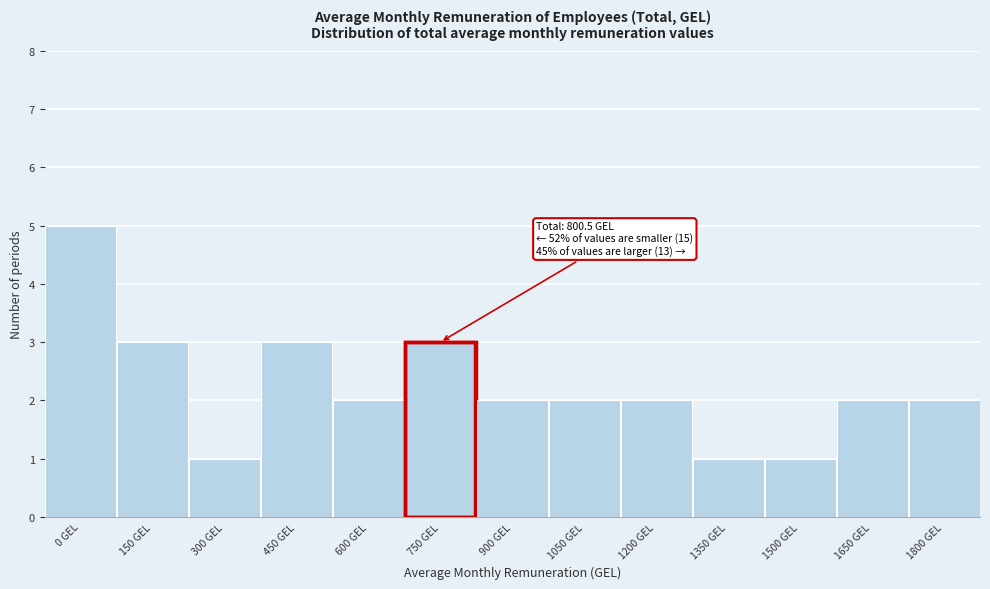

Reading right to left, what are all the values shown in this chart?

1800 GEL=2	1650 GEL=2	1500 GEL=1	1350 GEL=1	1200 GEL=2	1050 GEL=2	900 GEL=2	750 GEL=3	600 GEL=2	450 GEL=3	300 GEL=1	150 GEL=3	0 GEL=5